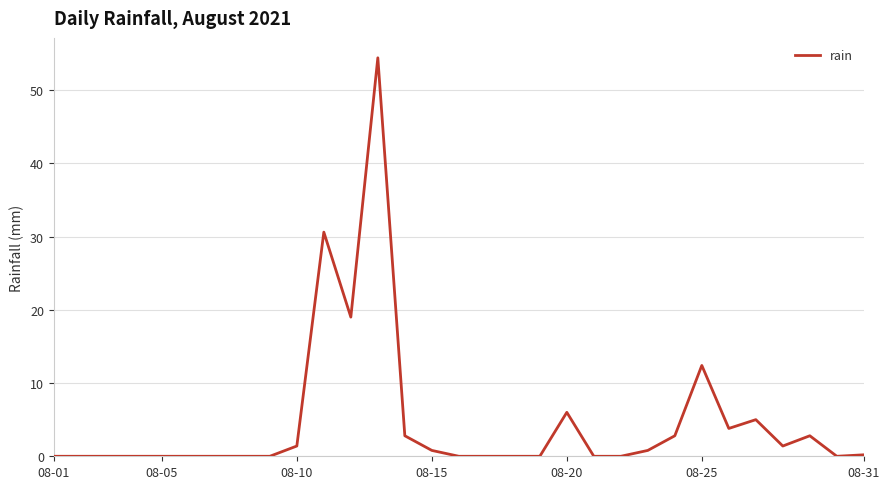

What is the greatest value displayed?

54.4